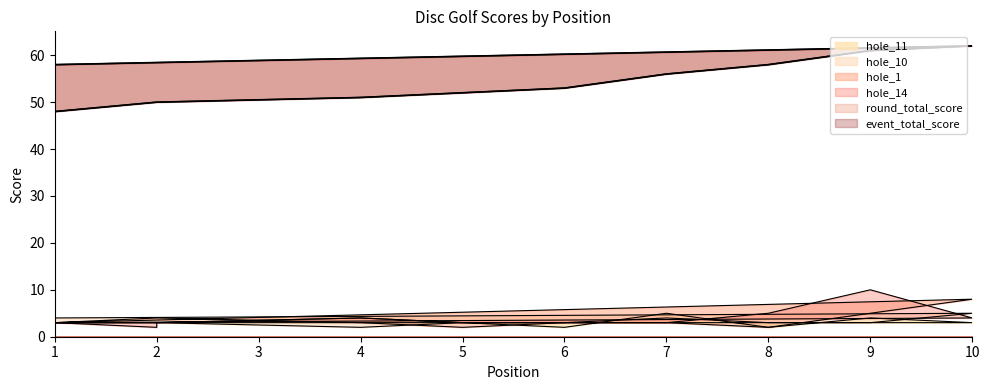

True or false: hole_14 has more than 2 interior local peaks.

False